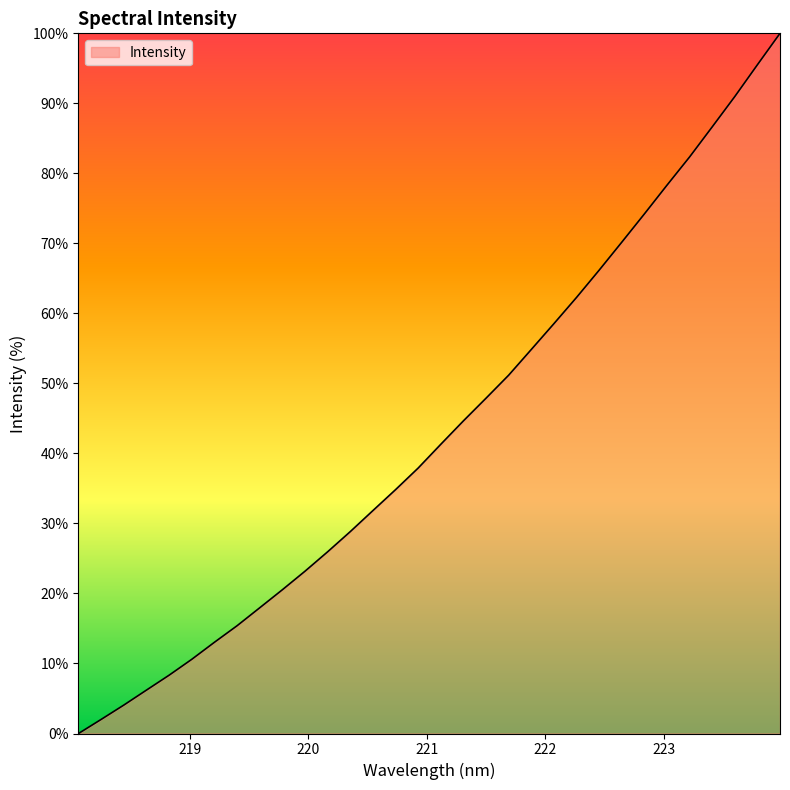

What is the difference between the maximum and minimum values?

100.0